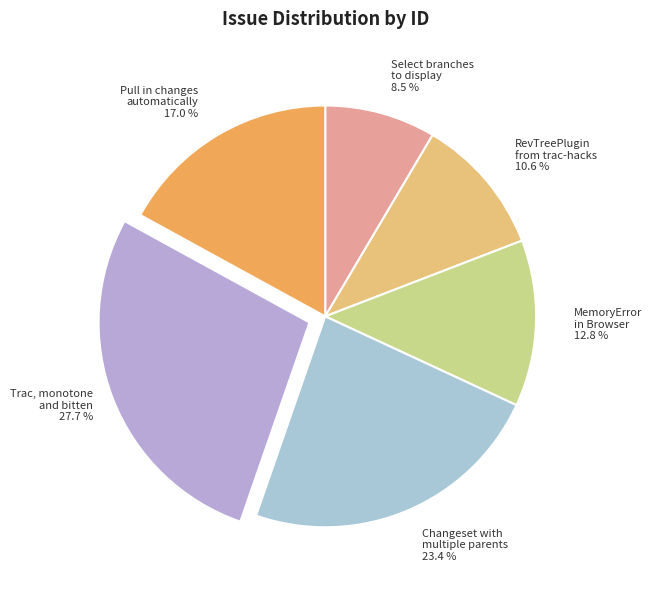

Does any single category account for the majority?

No